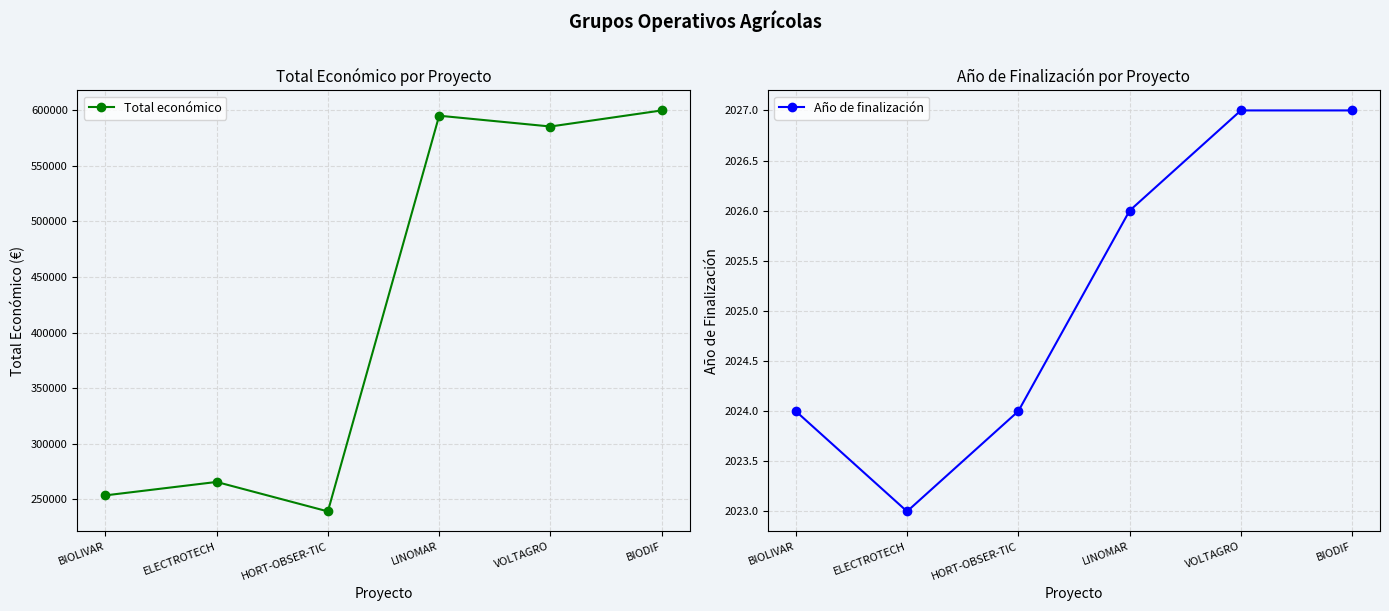

Reading left to right, list all the values displayed in this chart.

Total económico: BIOLIVAR=253495	ELECTROTECH=265587	HORT-OBSER-TIC=239073	LINOMAR=595173	VOLTAGRO=585460	BIODIF=599927
Año de finalización: BIOLIVAR=2024	ELECTROTECH=2023	HORT-OBSER-TIC=2024	LINOMAR=2026	VOLTAGRO=2027	BIODIF=2027